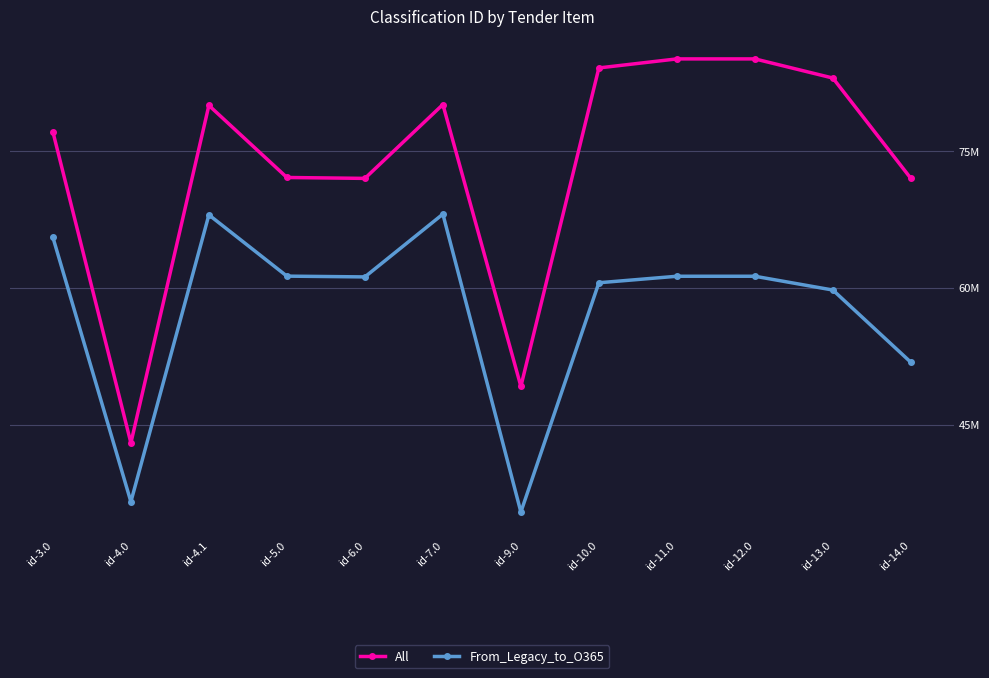

Is this an area chart (filled region under the line)?

No